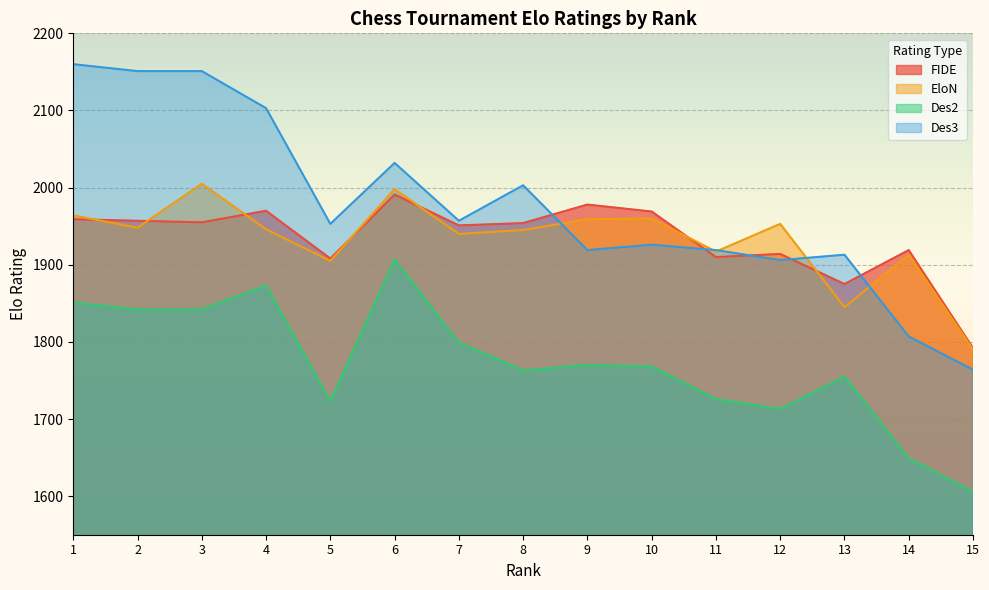

Is the value of EloN at 3 greater than the value of Des2 at 4?

Yes